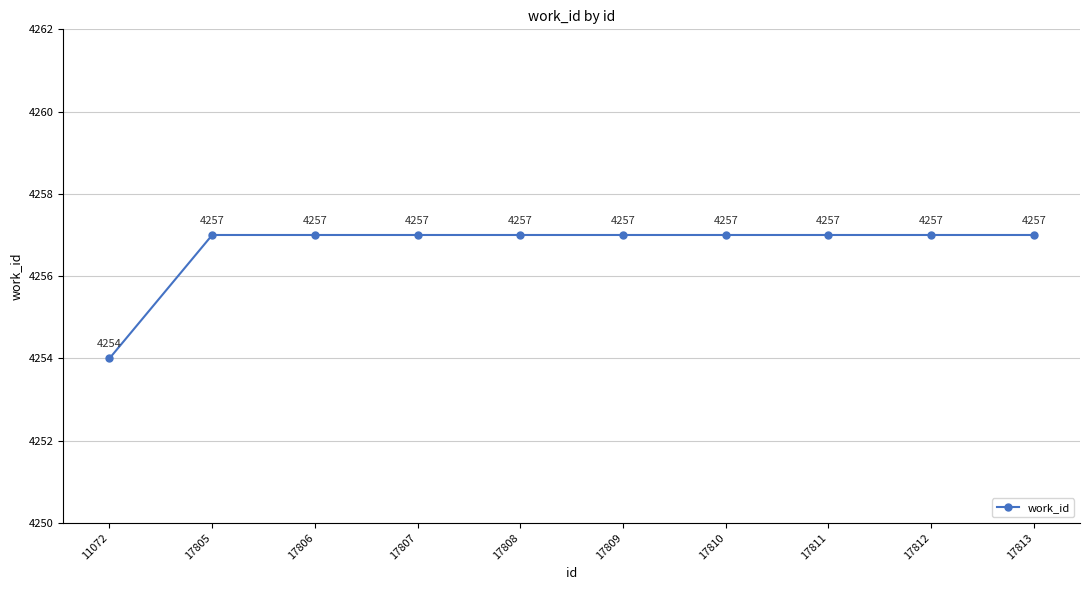

Reading right to left, extract all data points from this chart.

17813=4257	17812=4257	17811=4257	17810=4257	17809=4257	17808=4257	17807=4257	17806=4257	17805=4257	11072=4254